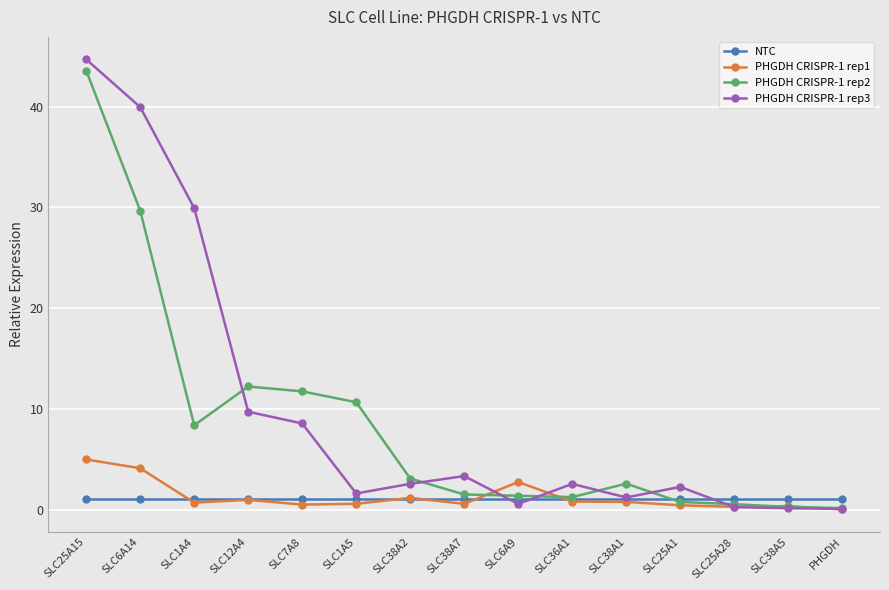

At which category is the sum across all series the highest?

SLC25A15